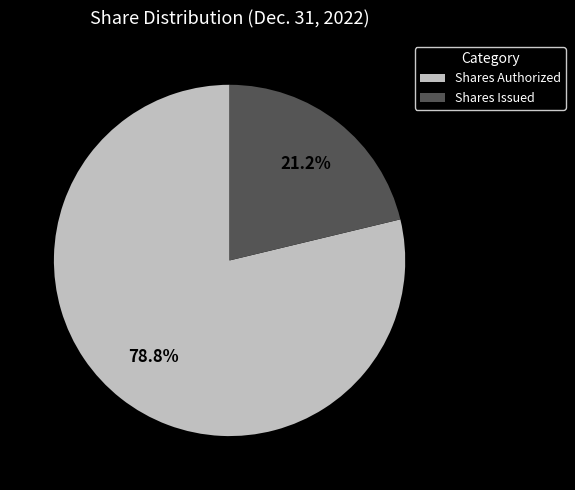

Which has a higher value, Shares Authorized or Shares Issued?

Shares Authorized